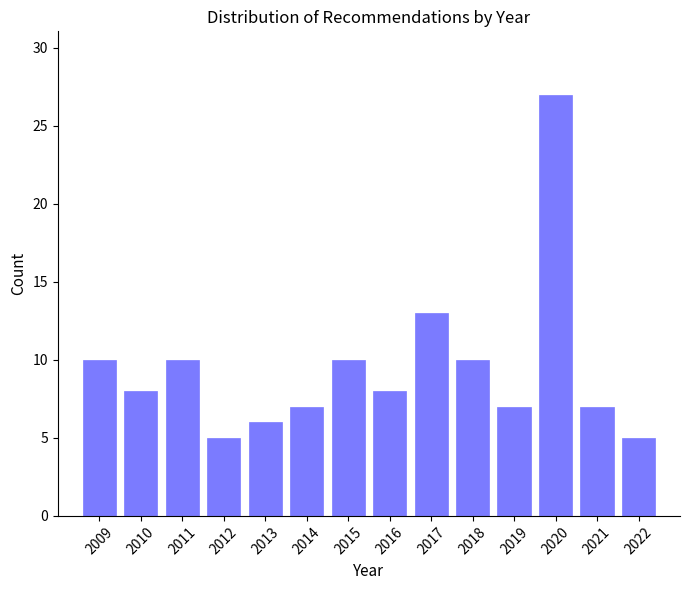

Reading left to right, transcribe this chart: for each bar, give the range it covers on the x-axis and its height. The values are not printed on the chart, so give them approximately, as read against the axis.

2008.5 to 2009.5: 10
2009.5 to 2010.5: 8
2010.5 to 2011.5: 10
2011.5 to 2012.5: 5
2012.5 to 2013.5: 6
2013.5 to 2014.5: 7
2014.5 to 2015.5: 10
2015.5 to 2016.5: 8
2016.5 to 2017.5: 13
2017.5 to 2018.5: 10
2018.5 to 2019.5: 7
2019.5 to 2020.5: 27
2020.5 to 2021.5: 7
2021.5 to 2022.5: 5